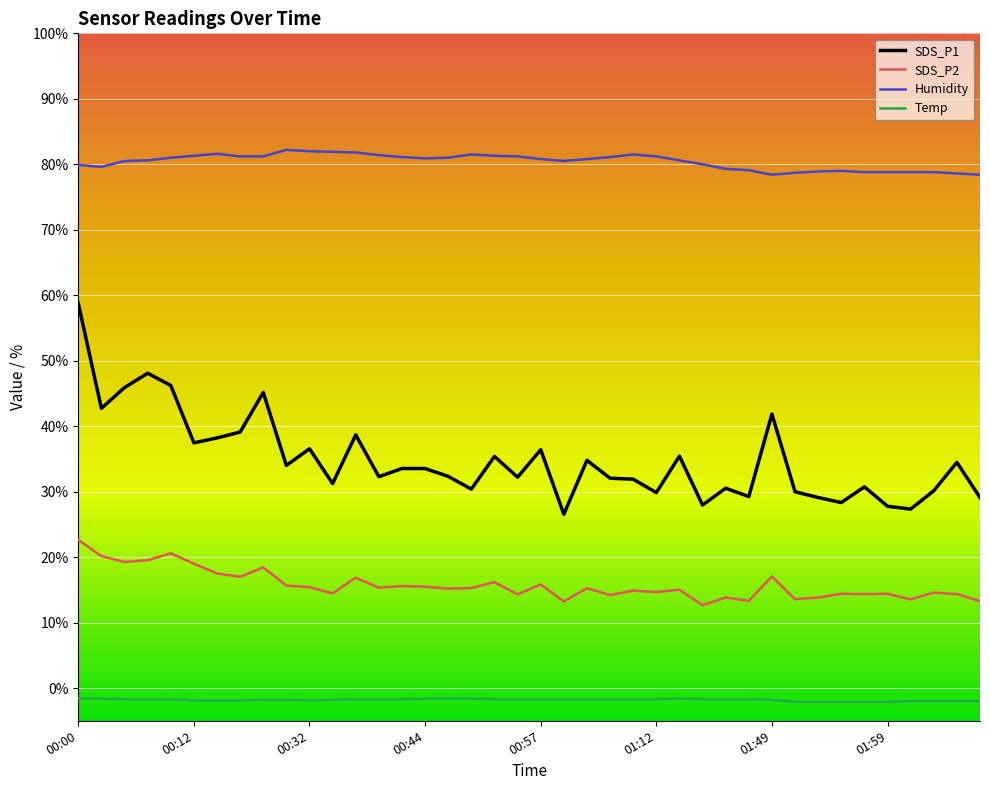

Which series has the widest spread of values?

SDS_P1